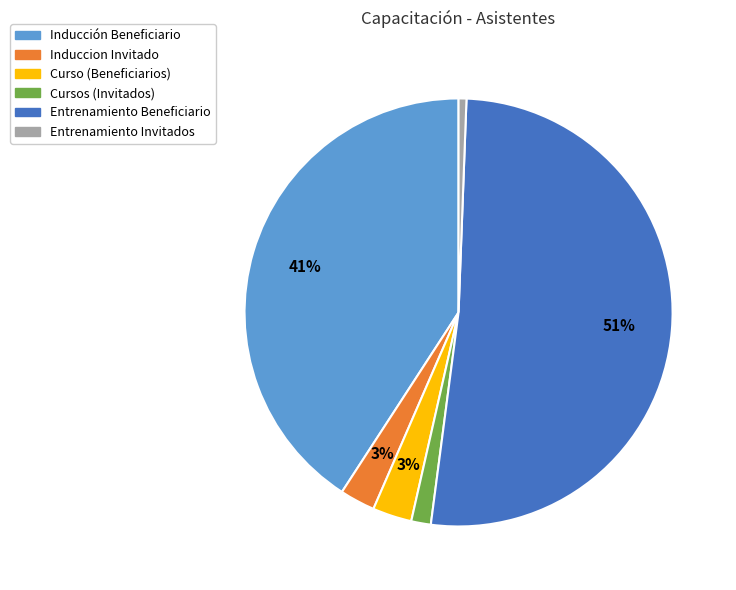

To the nearest percent, what portion does Entrenamiento Beneficiario represent?

51%